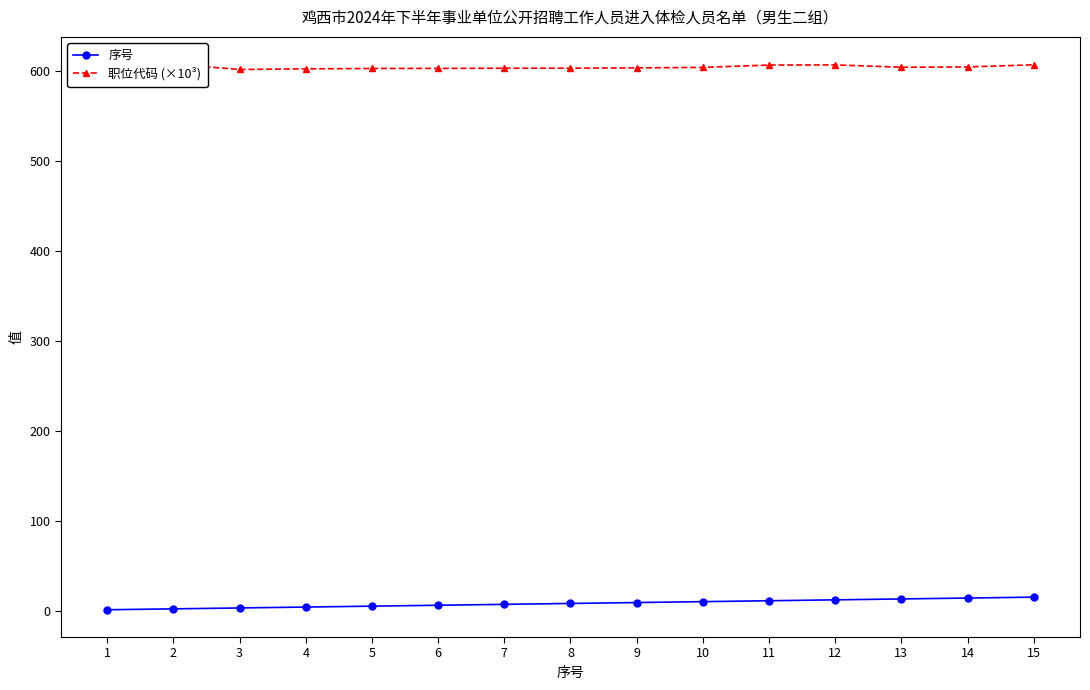

What are all the series names shown in the legend?

序号, 职位代码 (×10³)